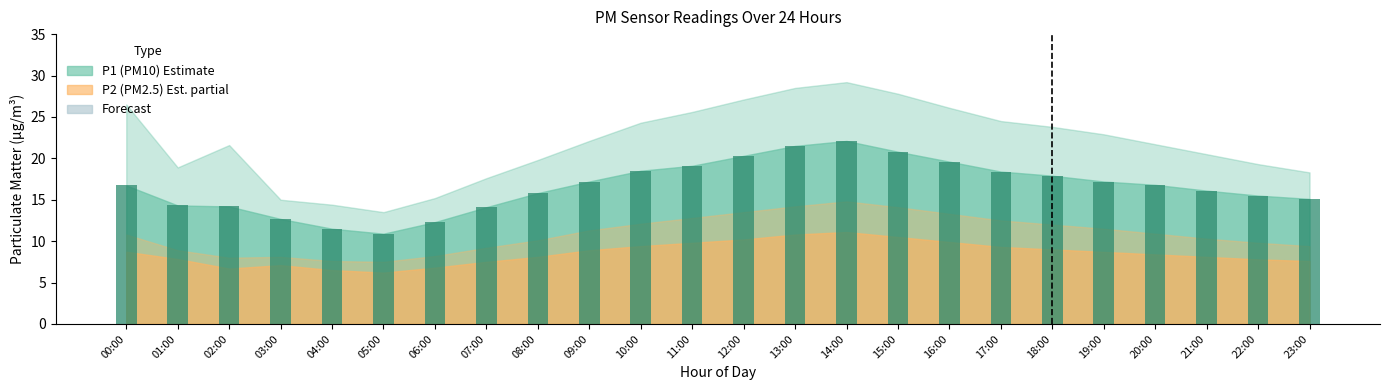

Is it true that the value at 14:00 is 38.6?

False